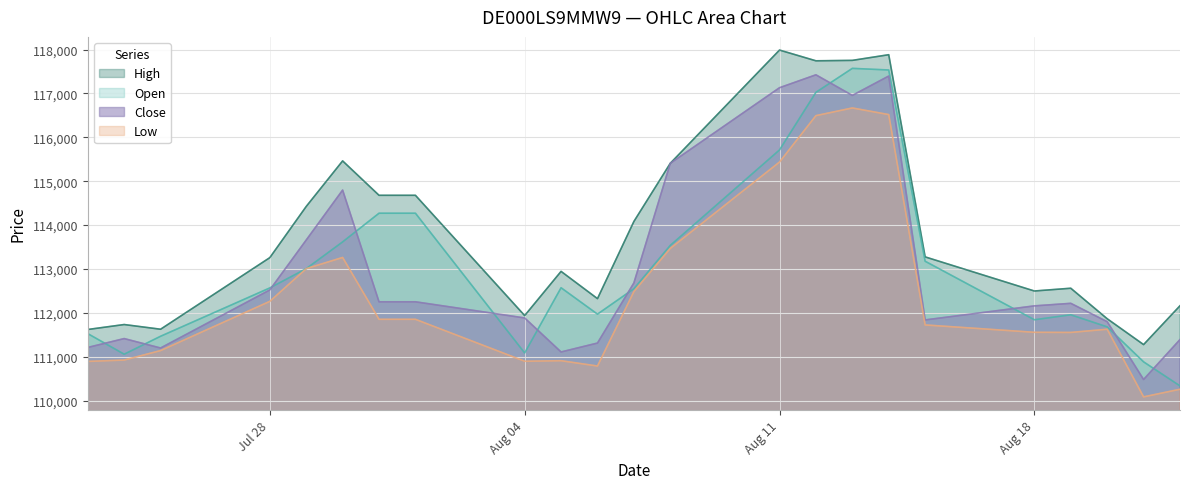

Which series has the largest range (max minus min)?

Open